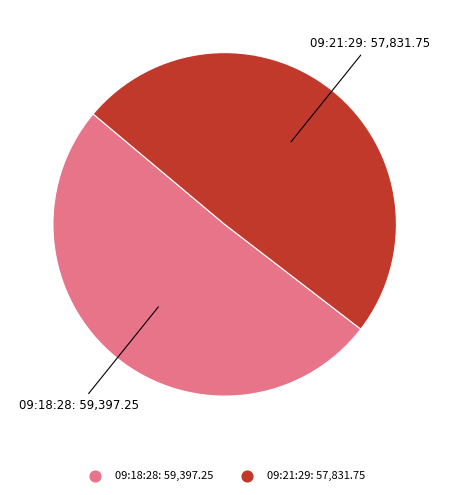

How many segments does this pie chart have?

2